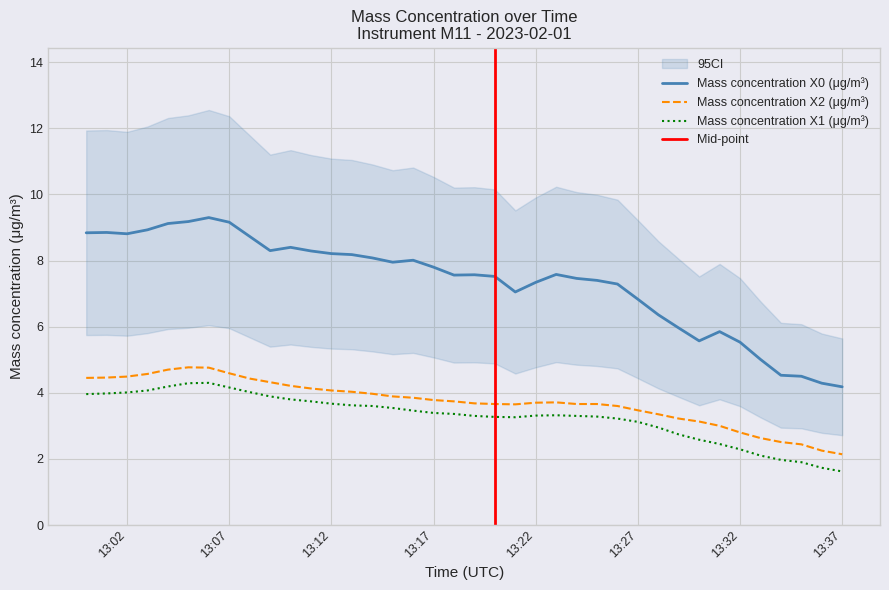

What is the difference between the Mass concentration X1 (μg/m³) values at 2023-02-01 13:11:00 and 2023-02-01 13:33:00?

1.6